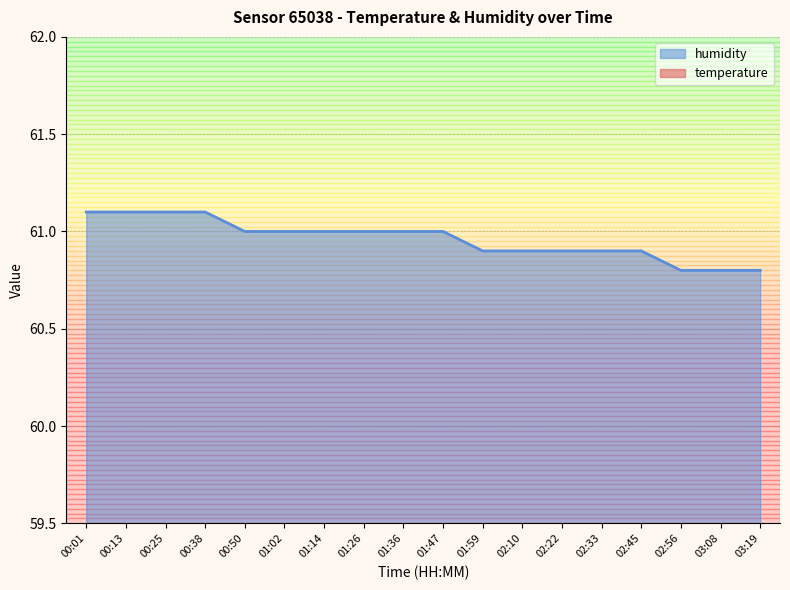

Rank the categories by value from lowest to highest.

02:56, 03:08, 03:19, 01:59, 02:10, 02:22, 02:33, 02:45, 00:50, 01:02, 01:14, 01:26, 01:36, 01:47, 00:01, 00:13, 00:25, 00:38